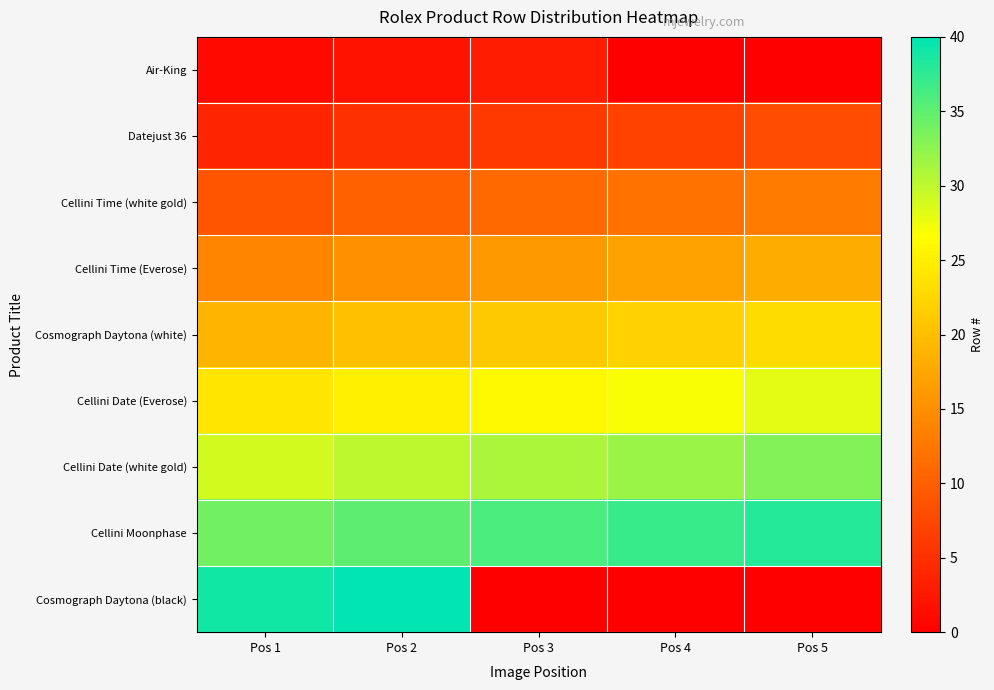

At Pos 1, list the series in order from smallest to largest.

Air-King, Datejust 36, Cellini Time (white gold), Cellini Time (Everose), Cosmograph Daytona (white), Cellini Date (Everose), Cellini Date (white gold), Cellini Moonphase, Cosmograph Daytona (black)